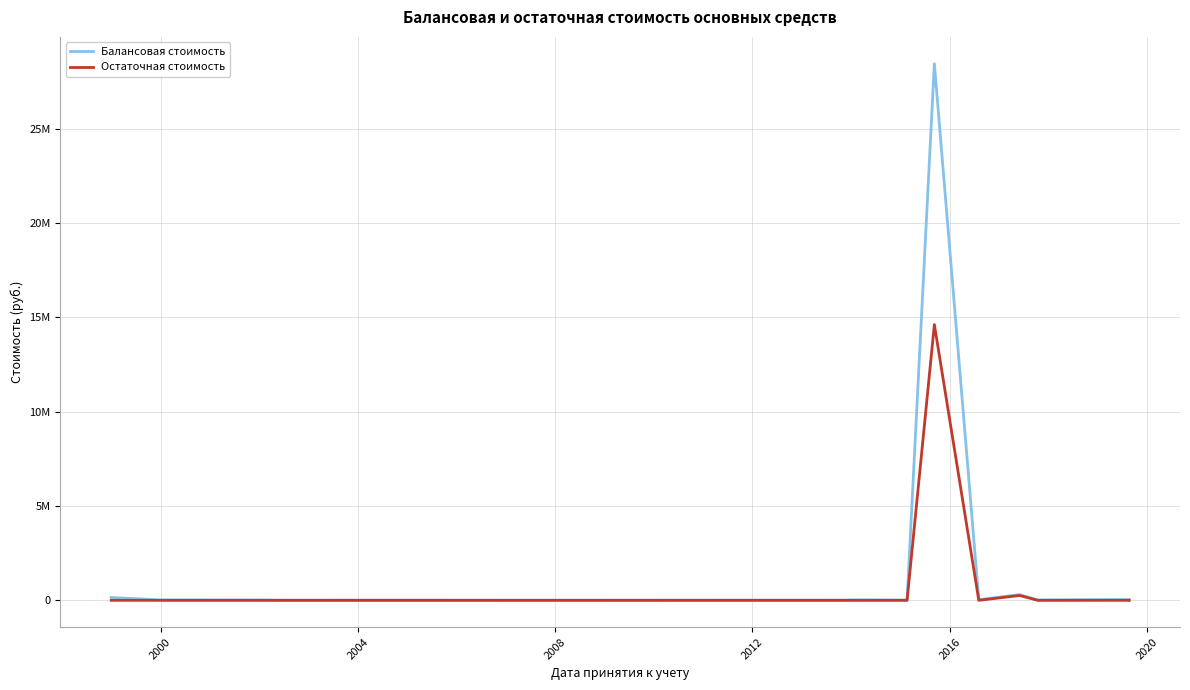

How many distinct data groups are displayed?

2